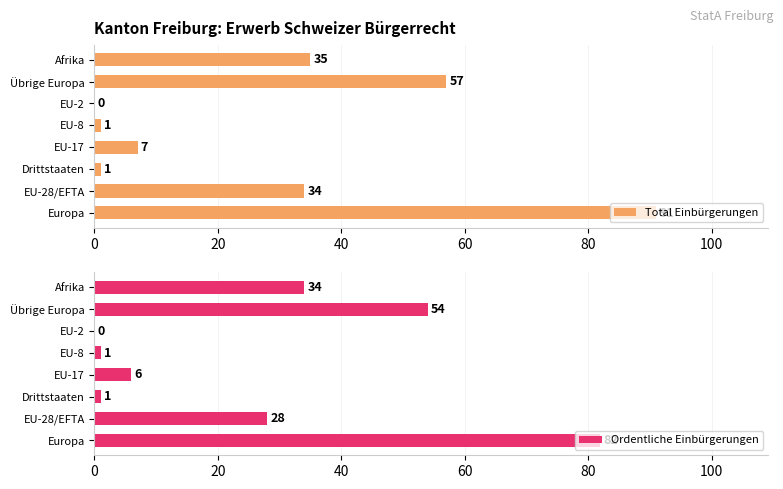

How many data points in Ordentliche Einbürgerungen are less than 28?

4